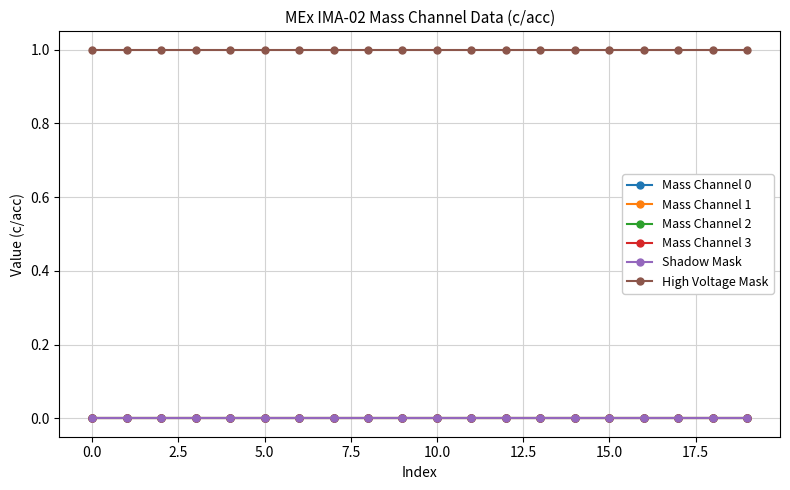

What is the maximum value shown in the chart?

1